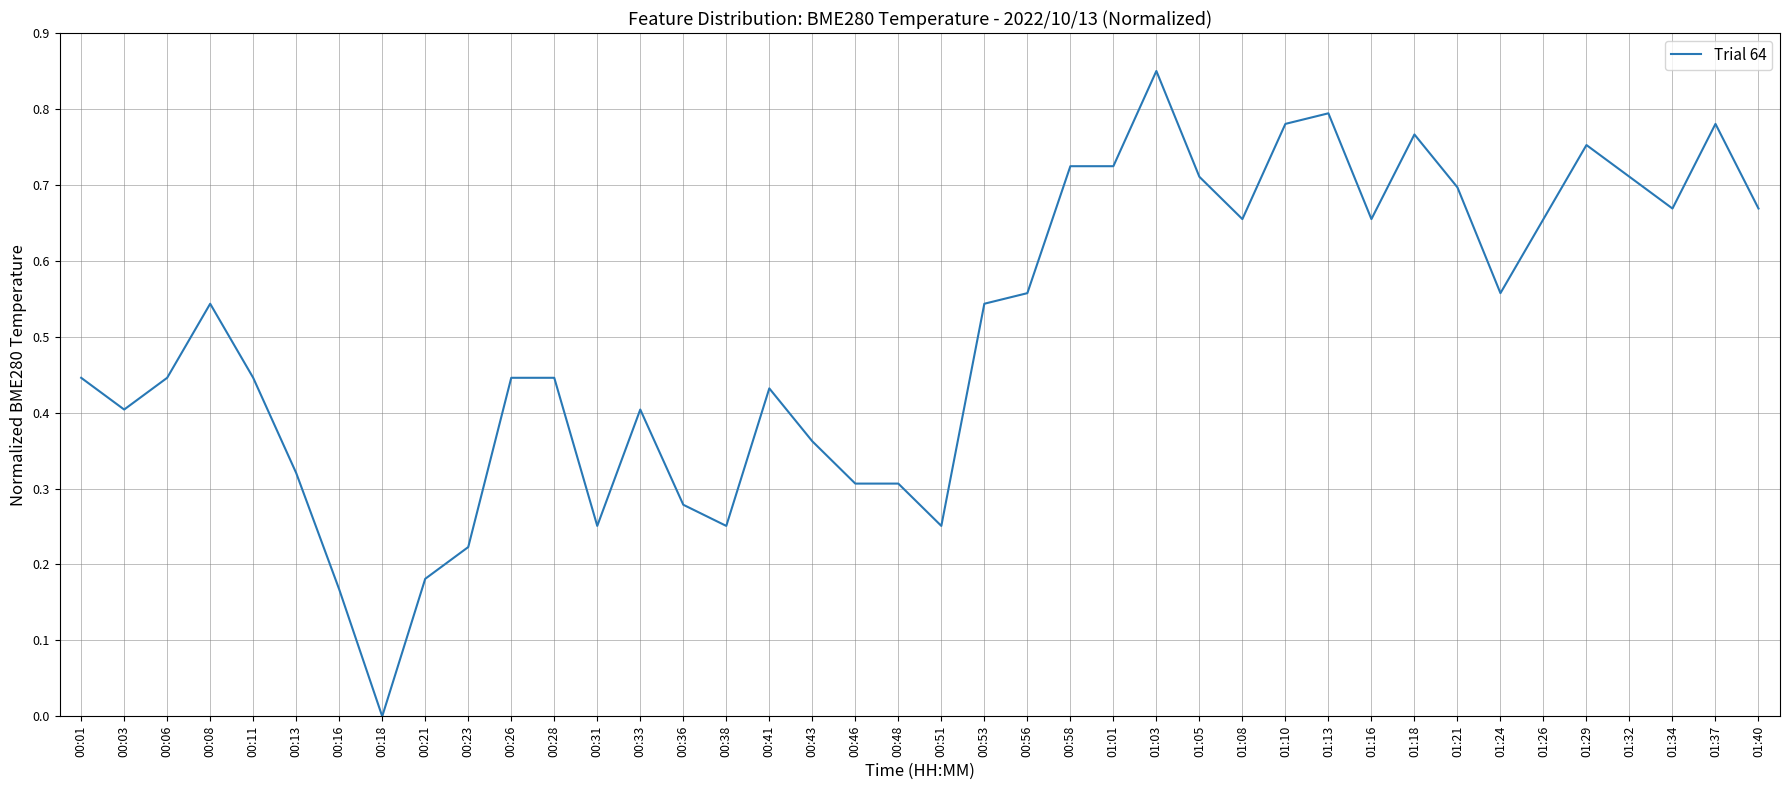

At which category does the data reach its first local peak?

00:08